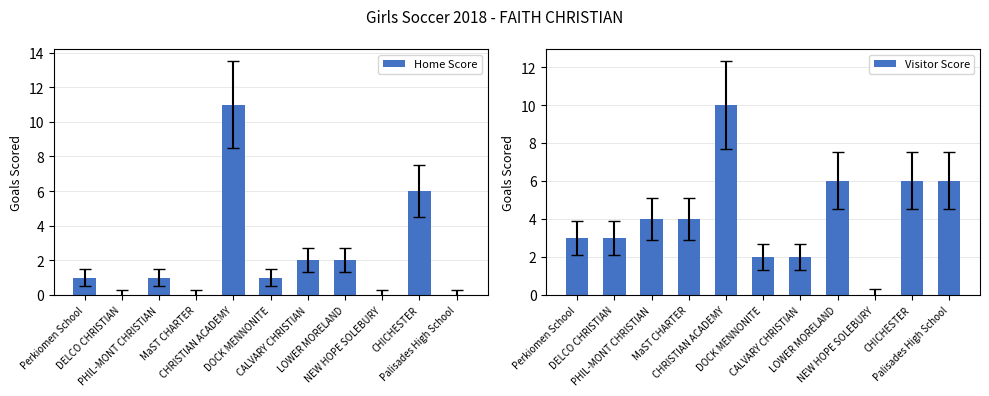

What is the label of the 3rd bar from the left?

PHIL-MONT CHRISTIAN